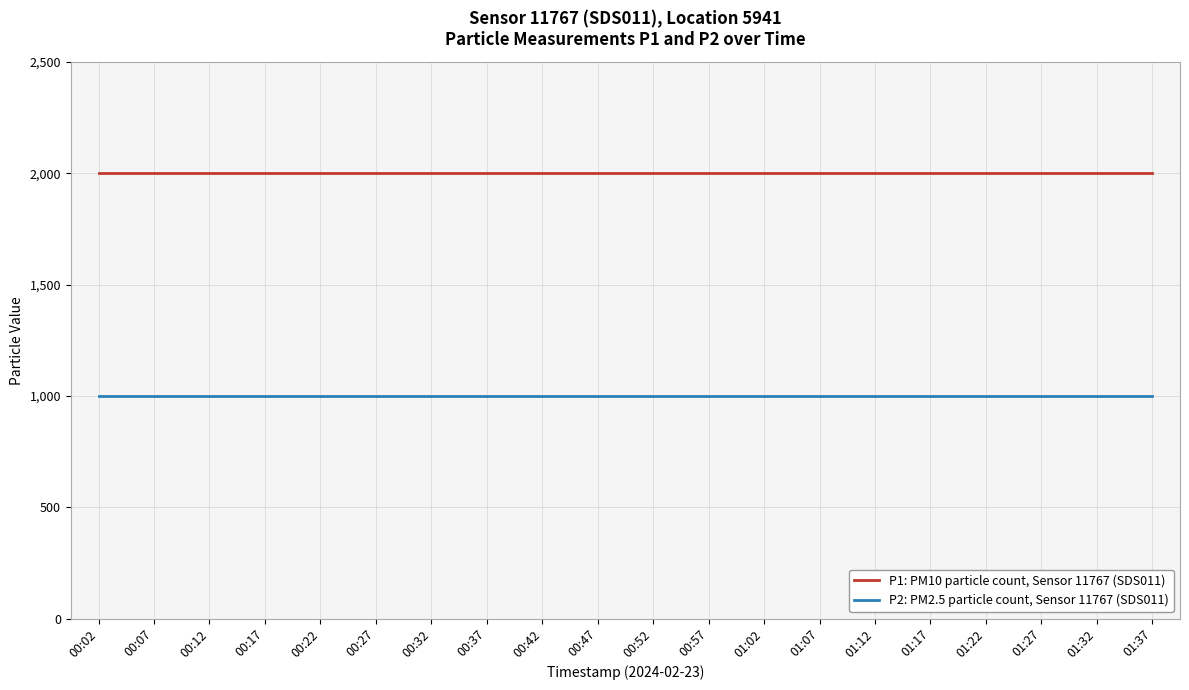

What is the minimum value for P1: PM10 particle count, Sensor 11767 (SDS011)?

1999.9